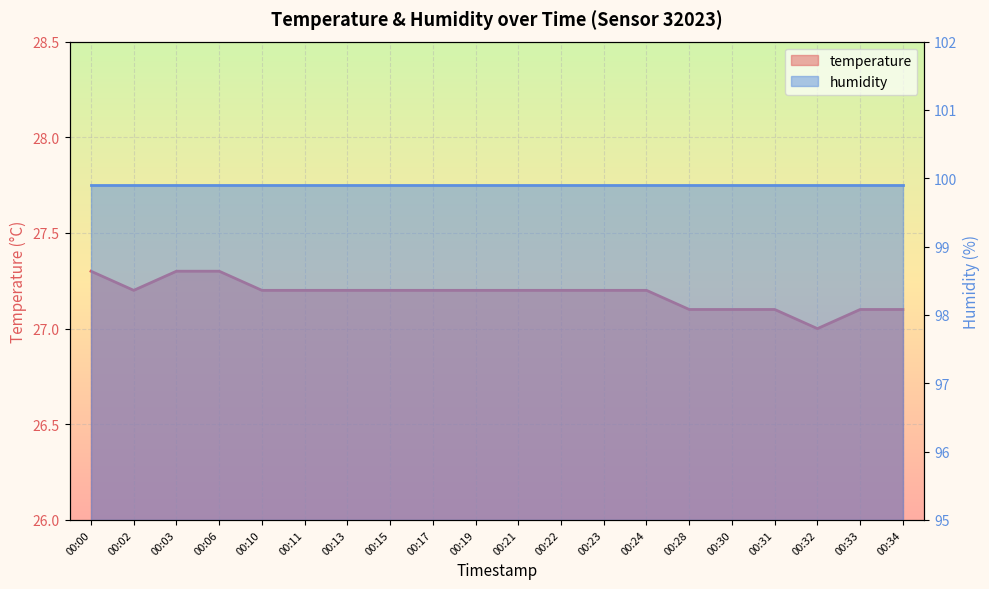

What is the sum of all values?

543.6